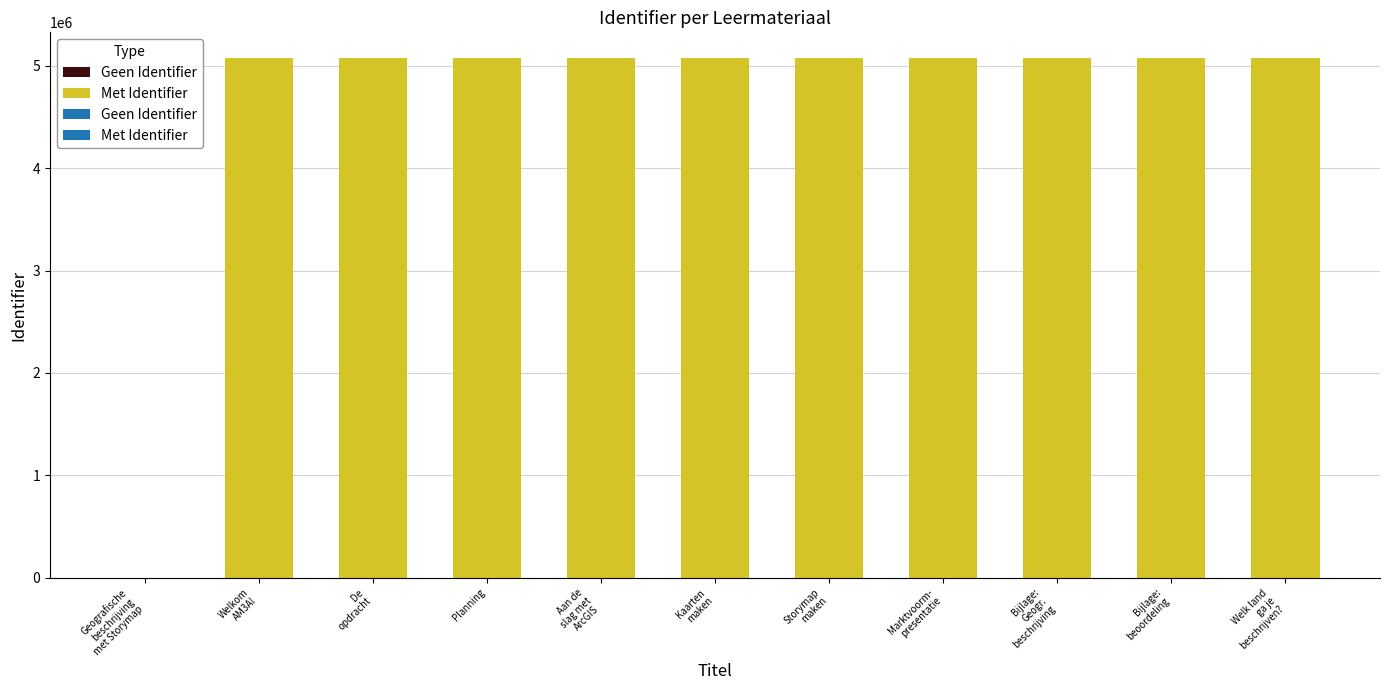

Between Welk land ga je beschrijven? and De opdracht, which is larger?

Welk land ga je beschrijven?